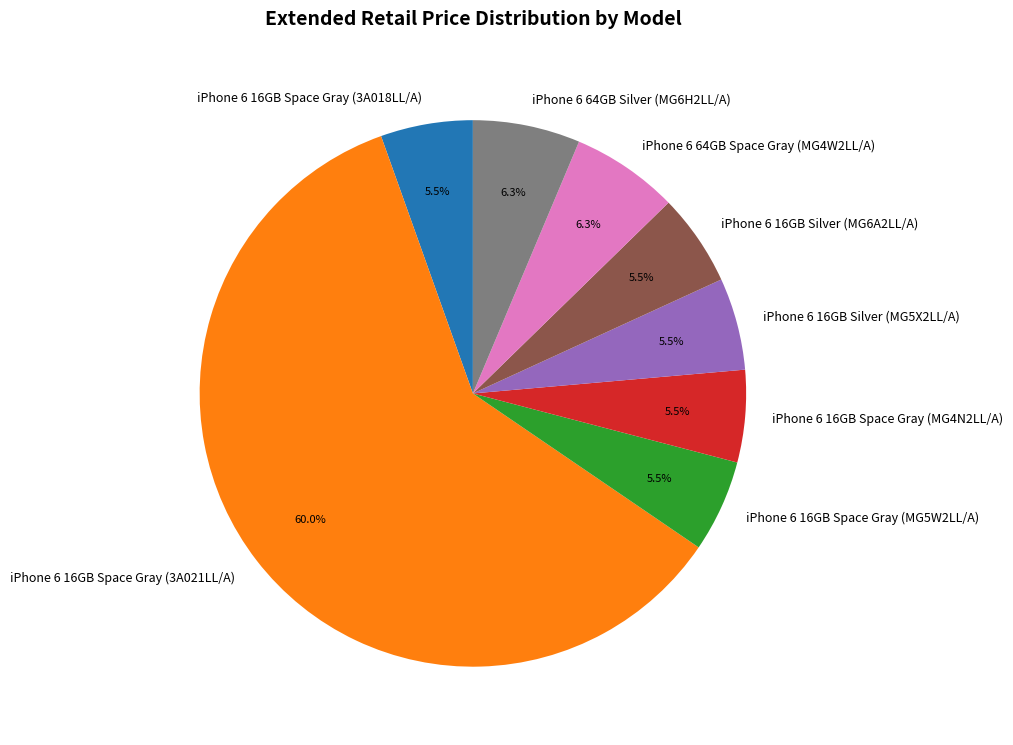

Is there any slice that represents more than half of the pie?

Yes